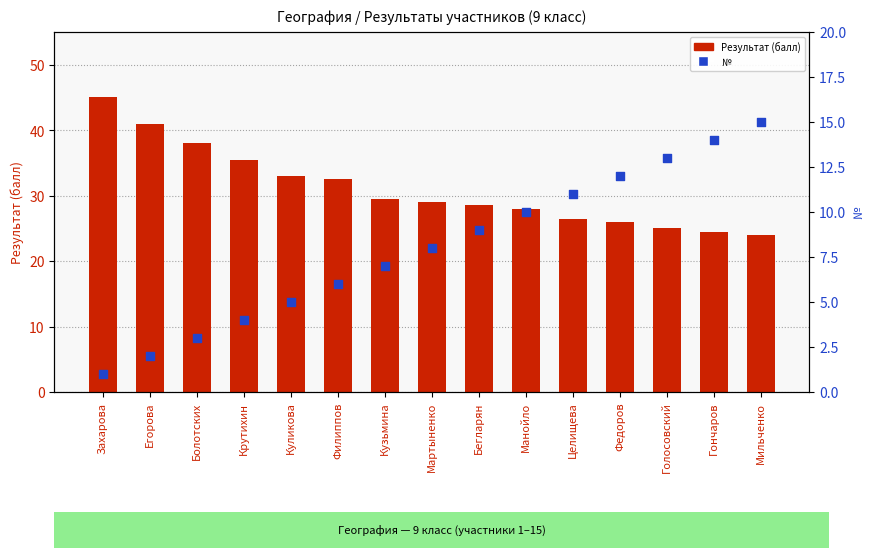

Which series has the largest total across all categories?

Результат (балл)